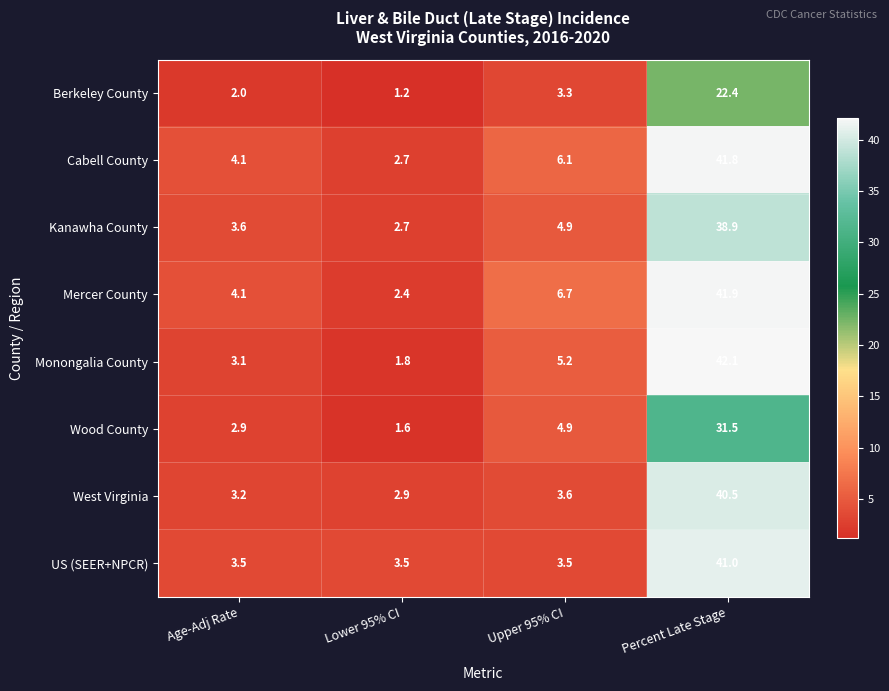

At which category is the sum across all series the highest?

Percent Late Stage